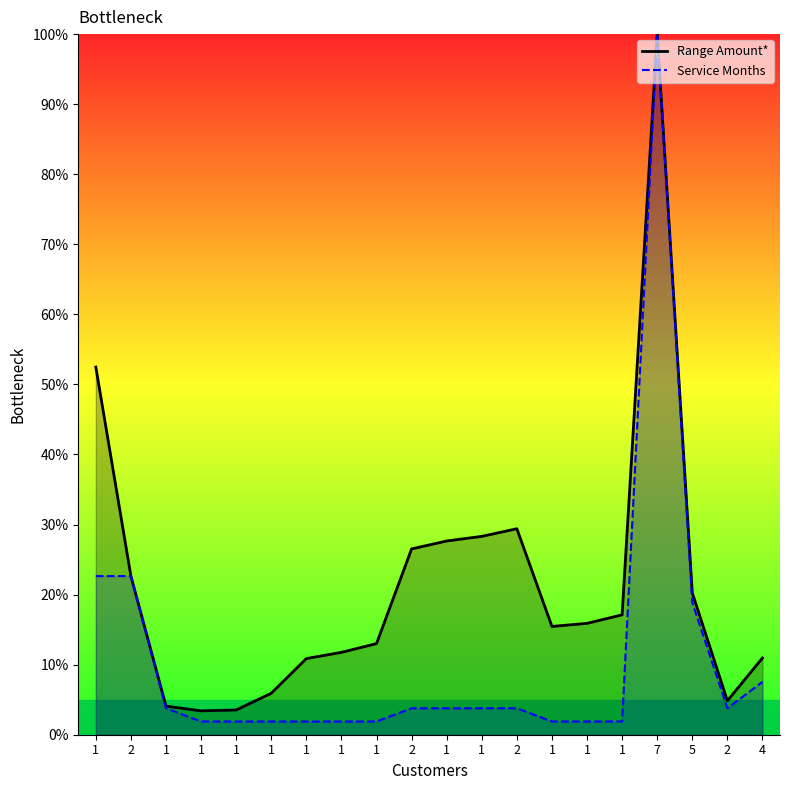

How many times do Service Months and Range Amount* cross each other?

2